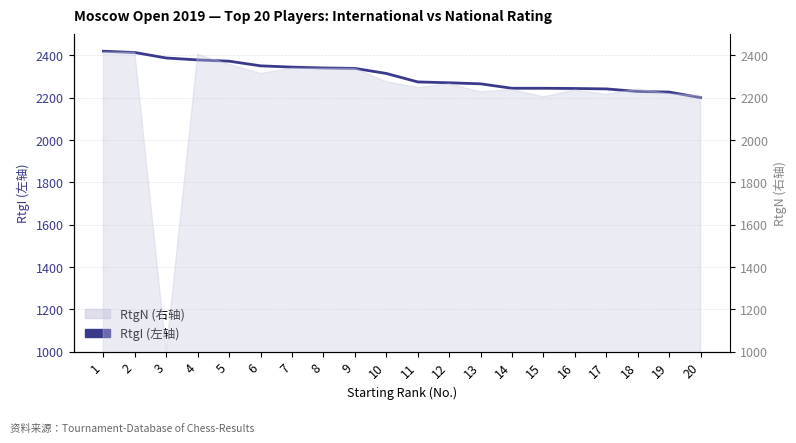

True or false: there are more than 0 points higher than both neighbors.

False